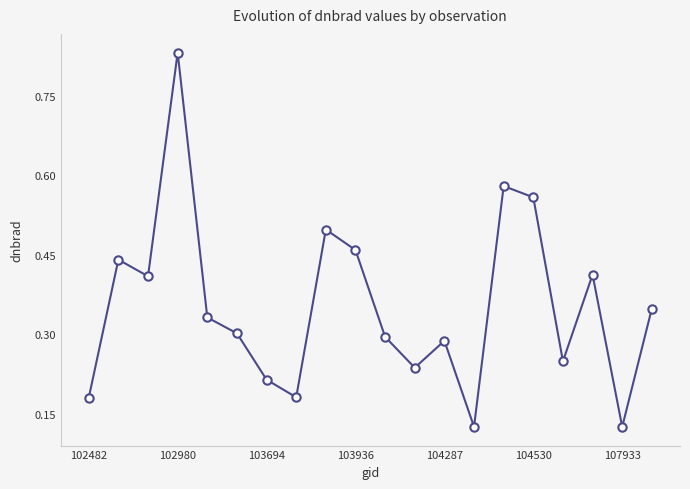

How many values are between 0 and 1?

20